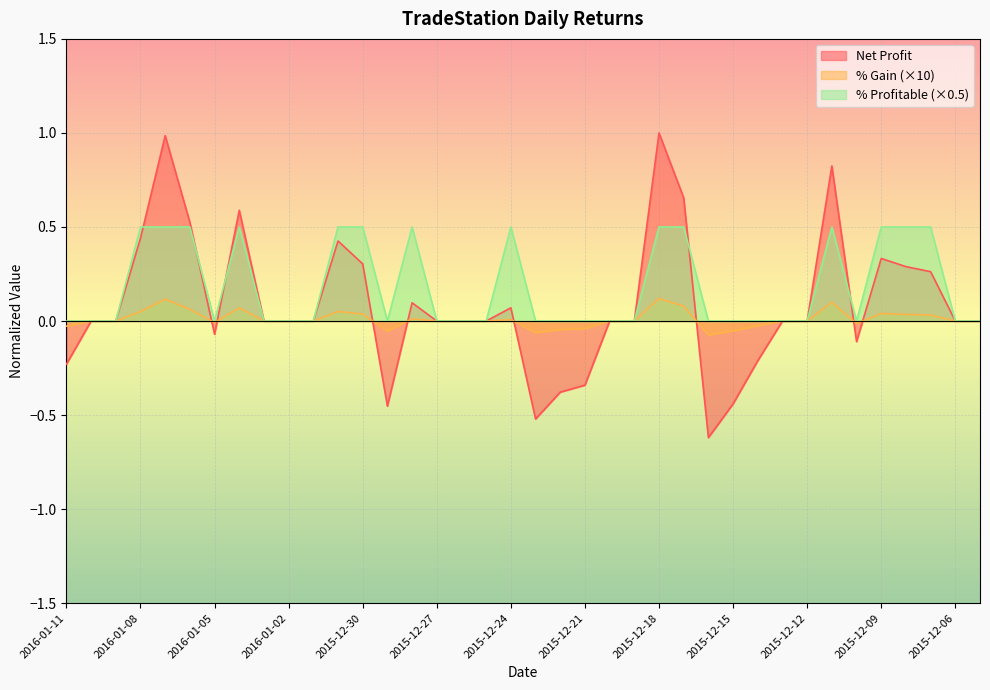

What are all the series names shown in the legend?

Net Profit, % Gain (×10), % Profitable (×0.5)